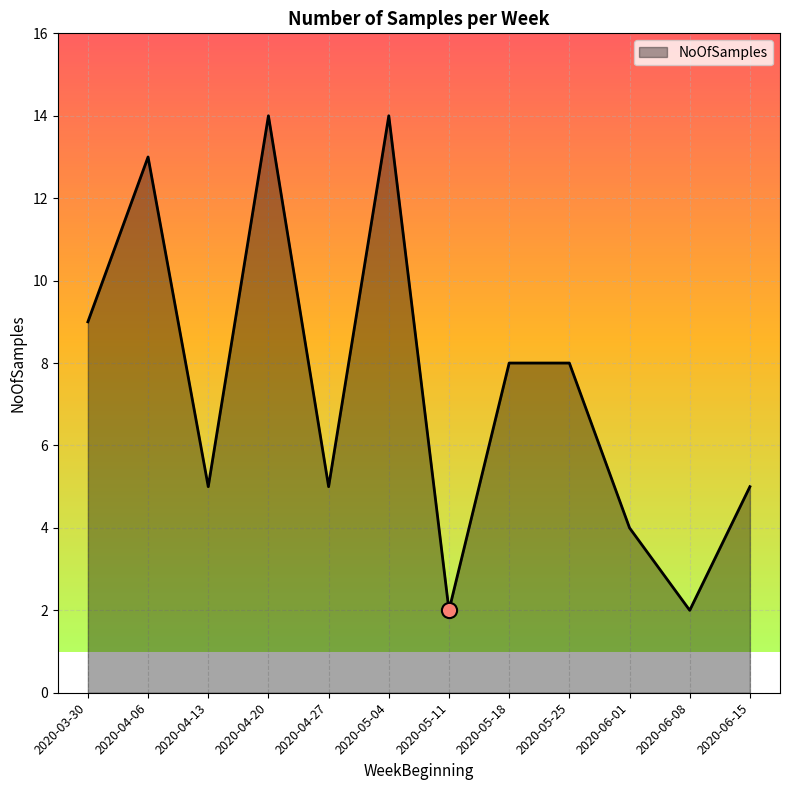

Approximately how many times larger is the value at 2020-05-18 compared to 2020-05-11?

4.0